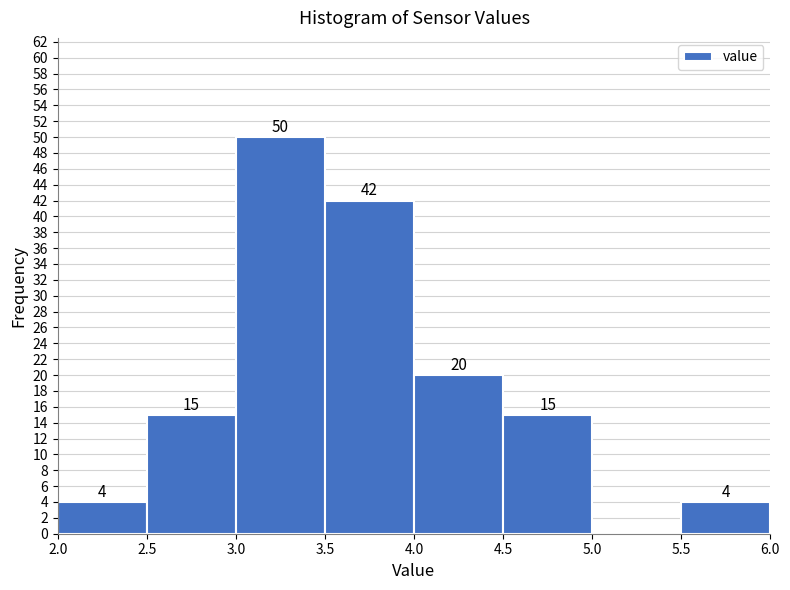

Over which range of the x-axis is the bar tallest?

3.0 to 3.5